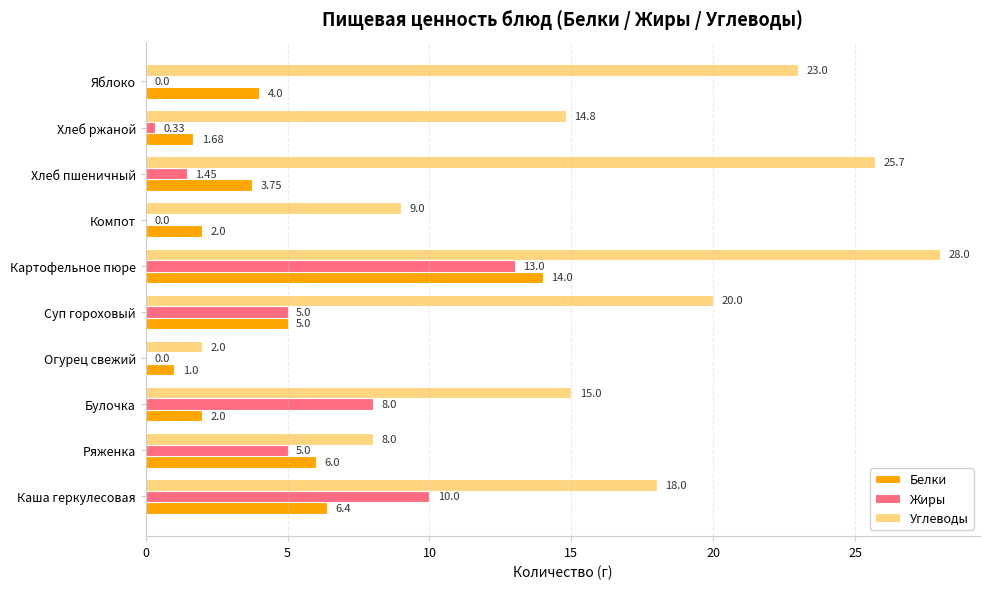

Between Ряженка and Огурец свежий, which series saw the biggest shift?

Углеводы